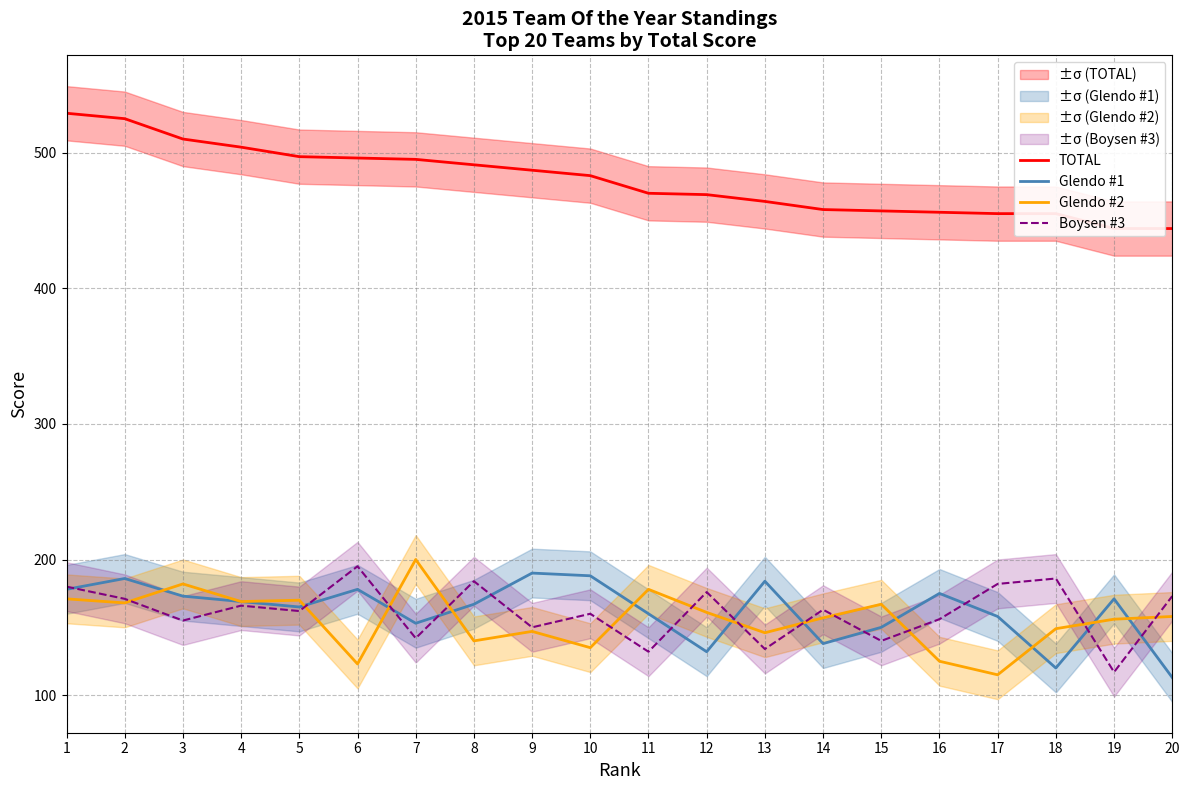

In Glendo #1, how many points are higher than both neighbors (excluding endpoints)?

6